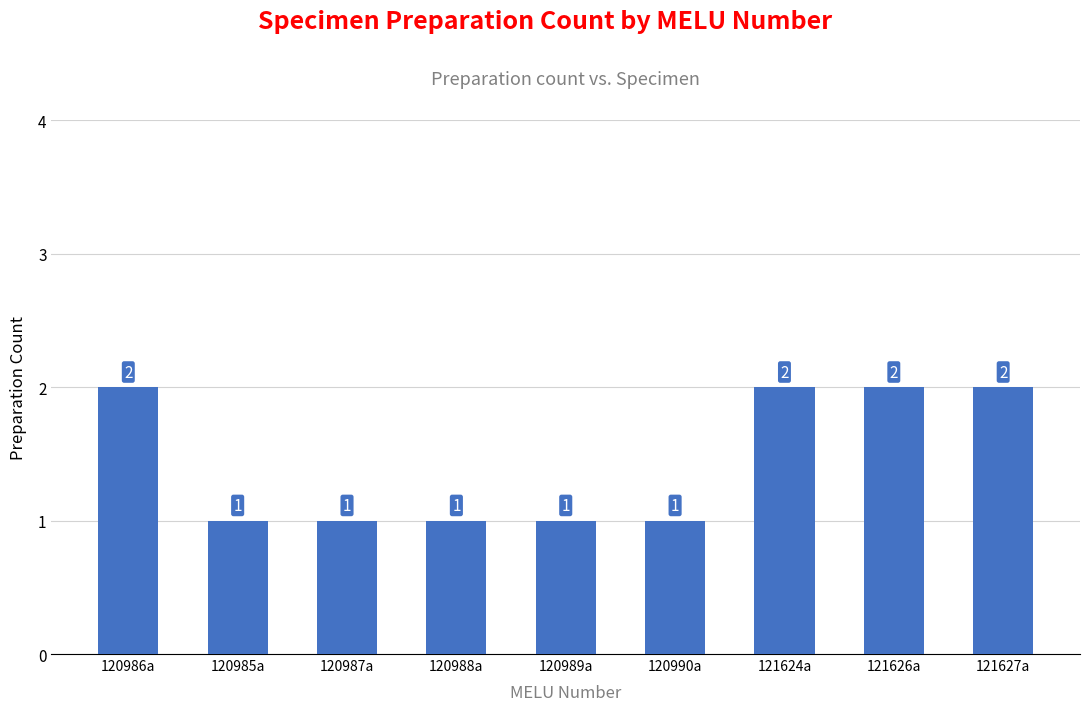

What is the label of the 5th bar from the left?

120989a